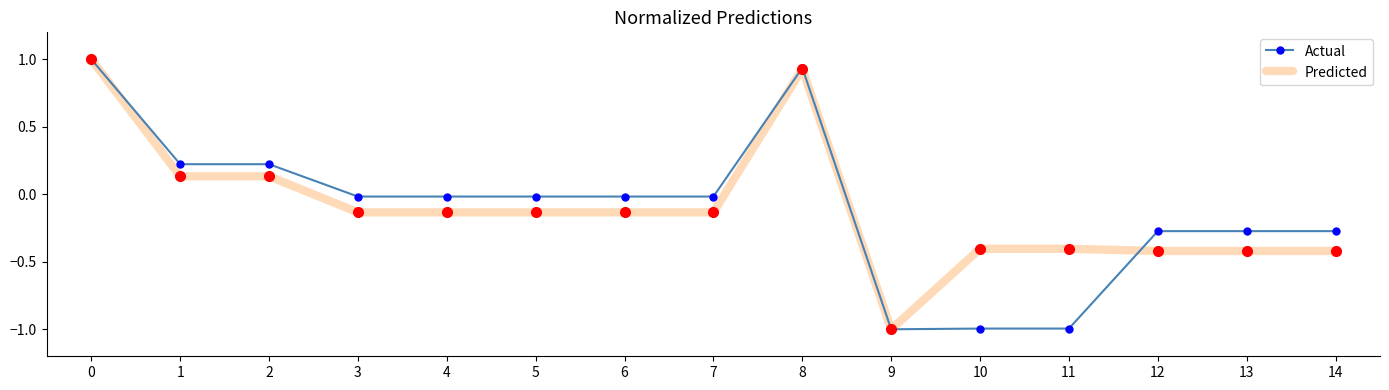

What is the sum of the Predicted values at 8 and 0?

1.9